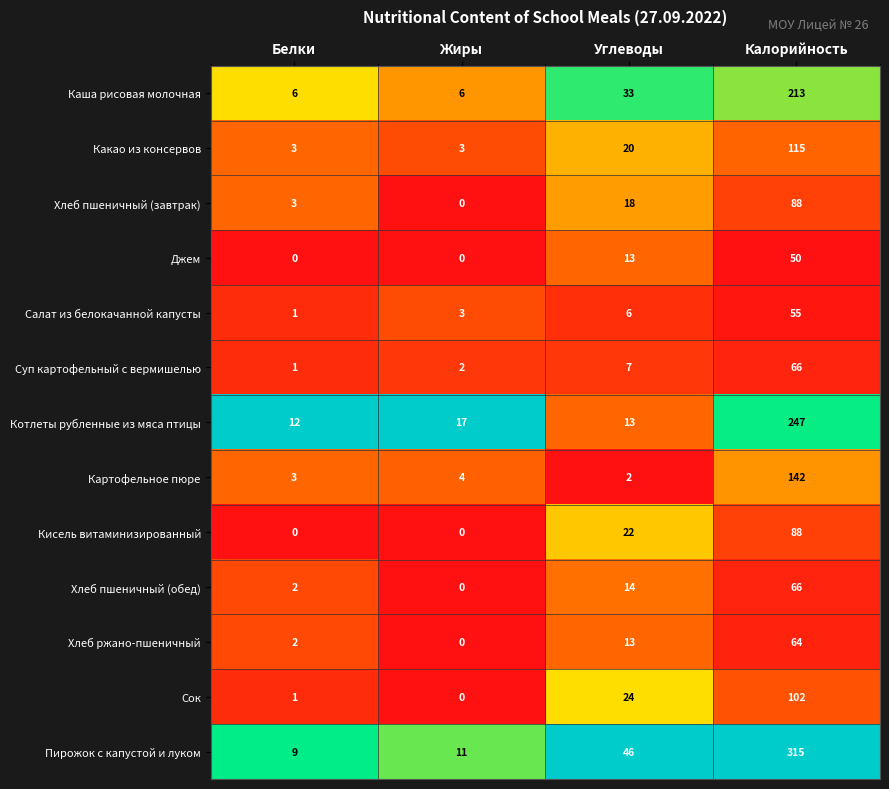

Rank the categories by Сок value from lowest to highest.

Жиры, Белки, Углеводы, Калорийность